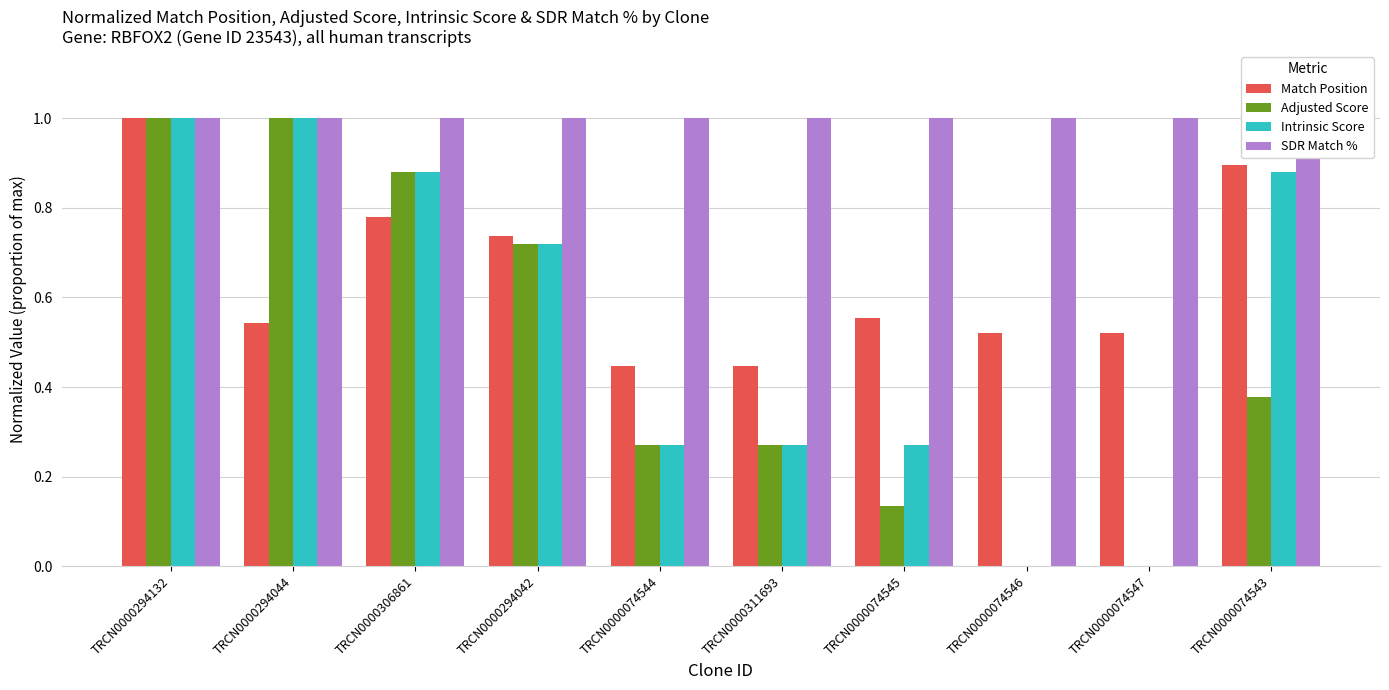

What is the average value of the SDR Match % series?

1.0